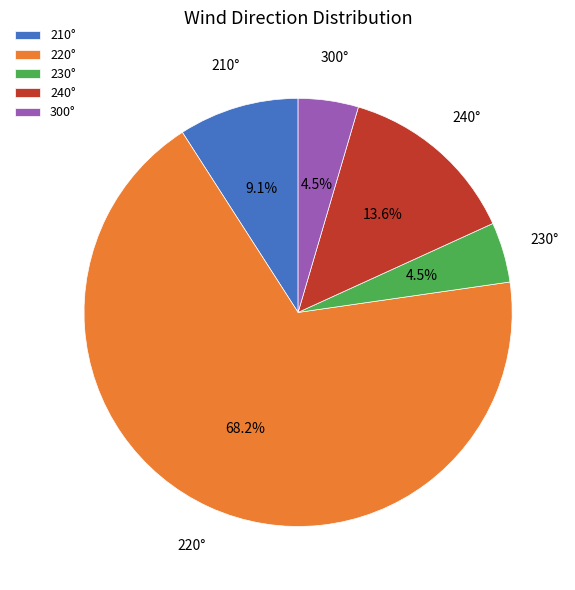

Is there a majority slice in this chart?

Yes